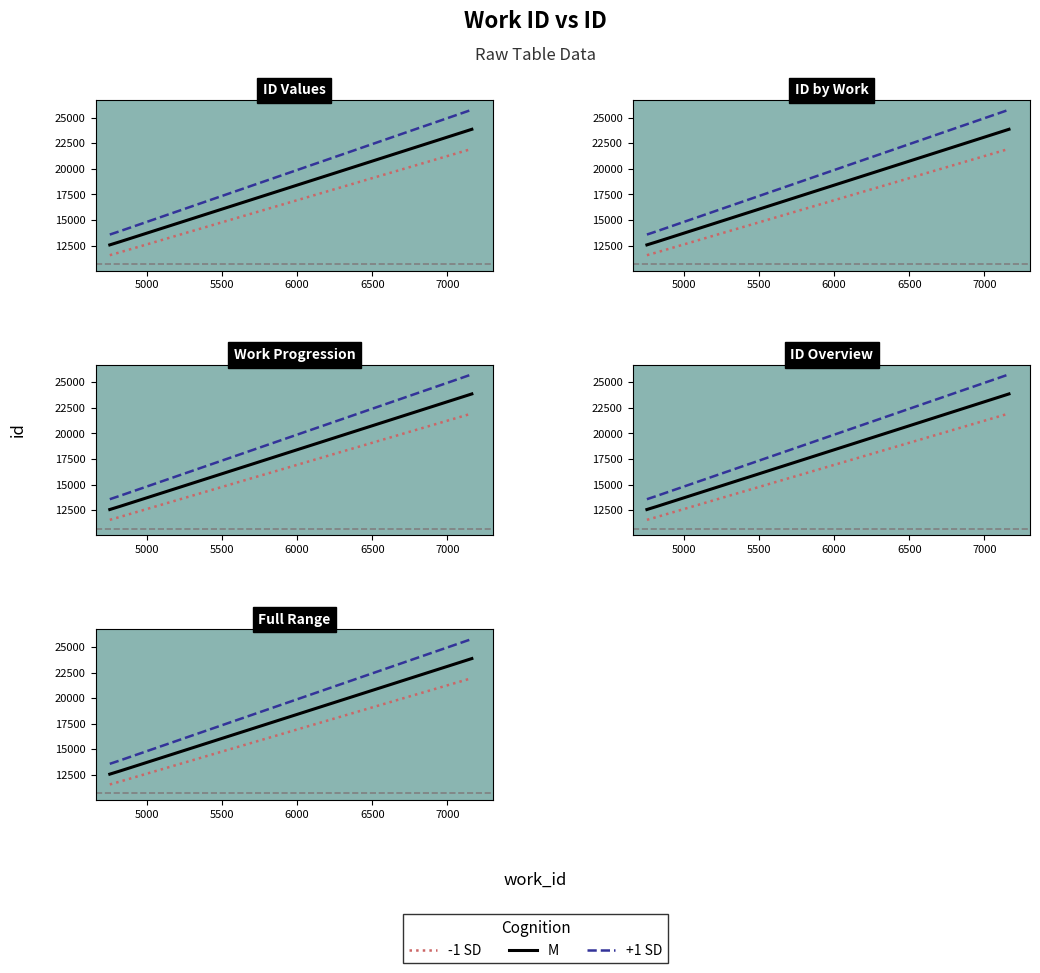

What is the total value across all series at 5000?

38634.0